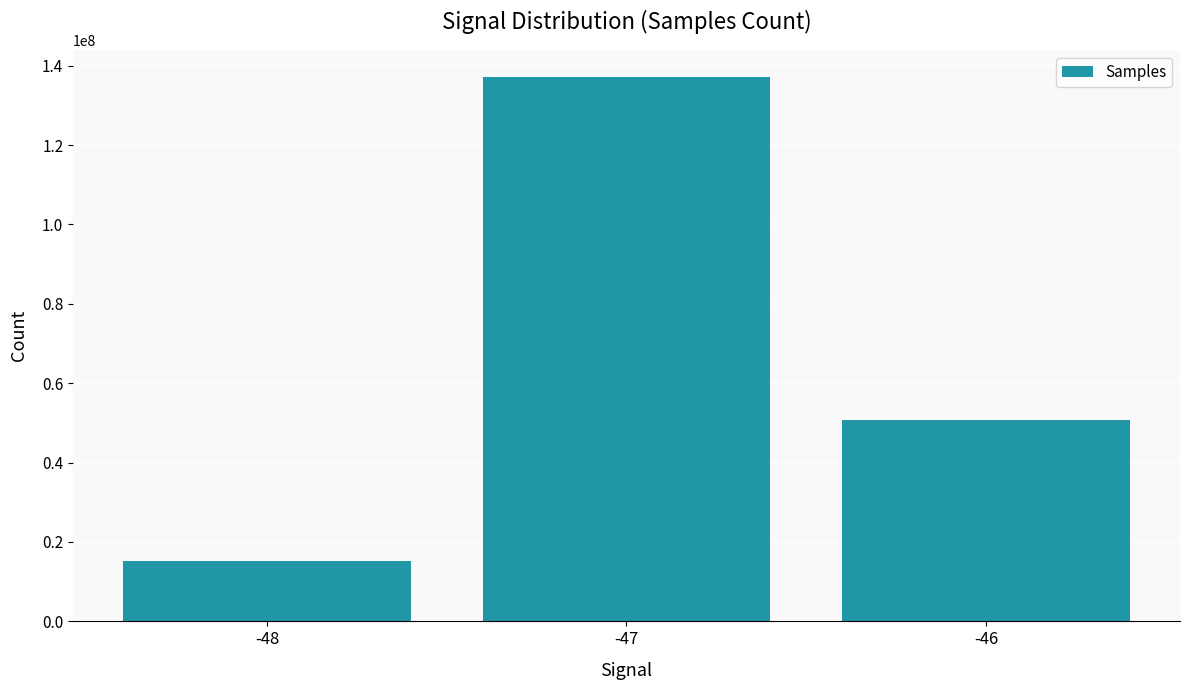

Which has a higher value, -48 or -47?

-47